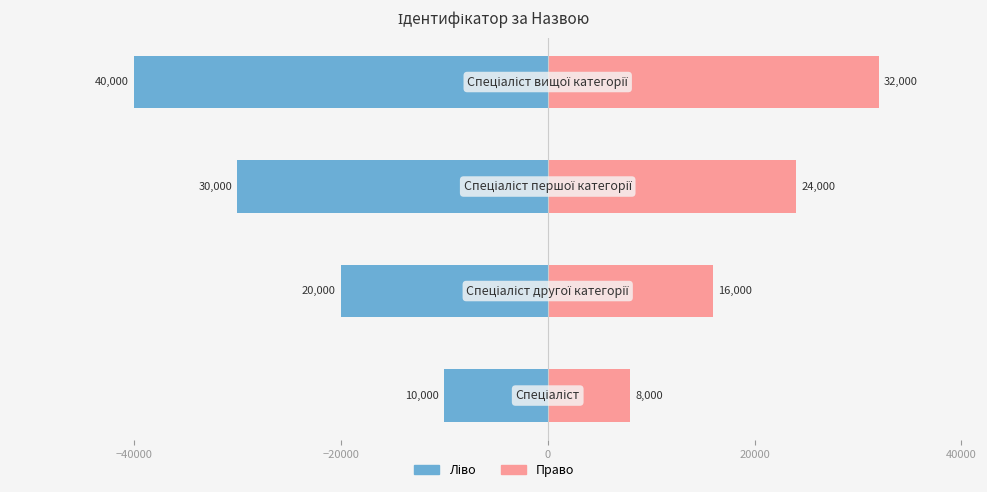

What is the sum of all Ідентифікатор (право) values?

80000